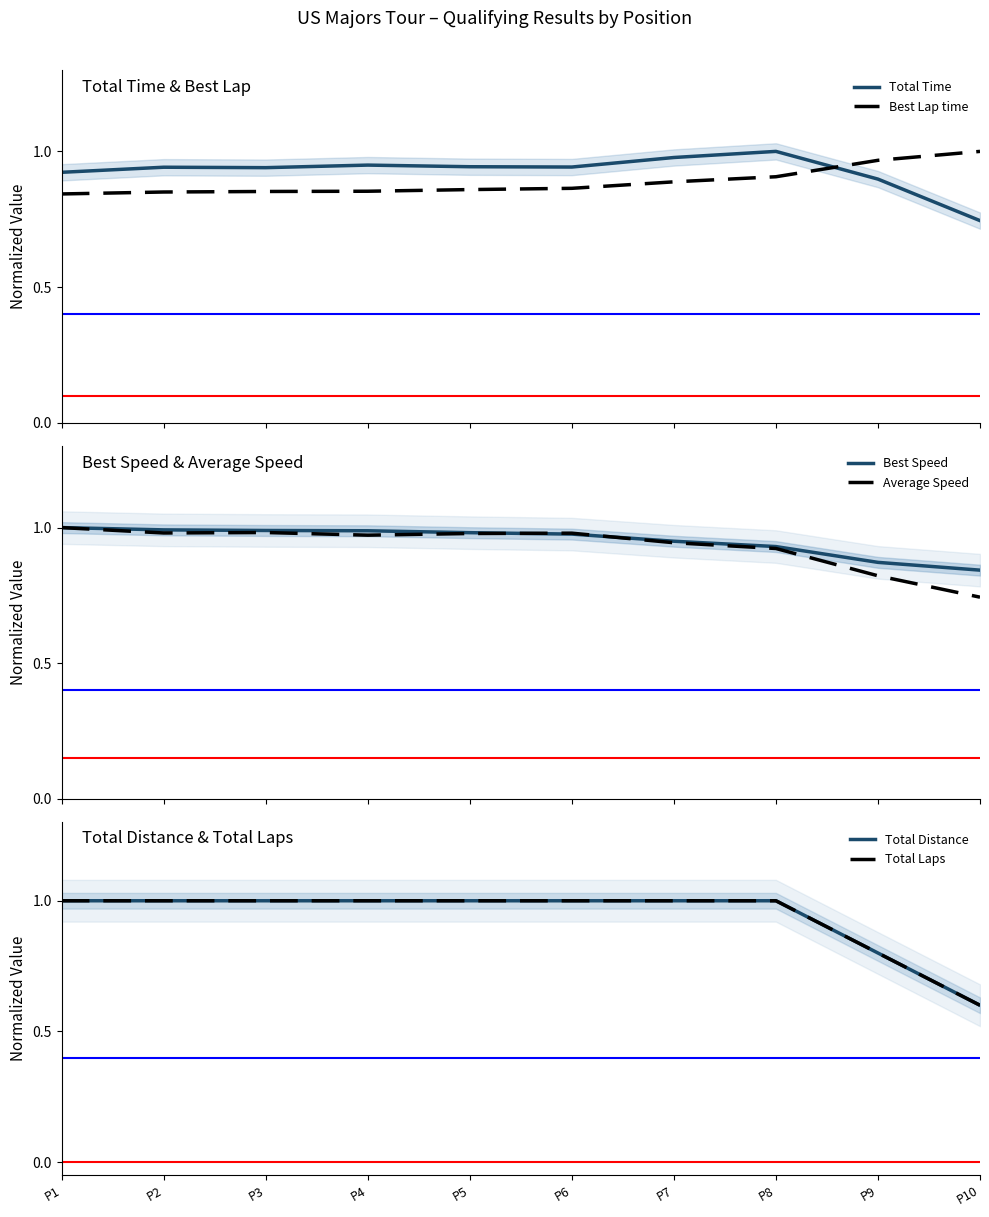

Between P4 and P9, which is larger?

P4